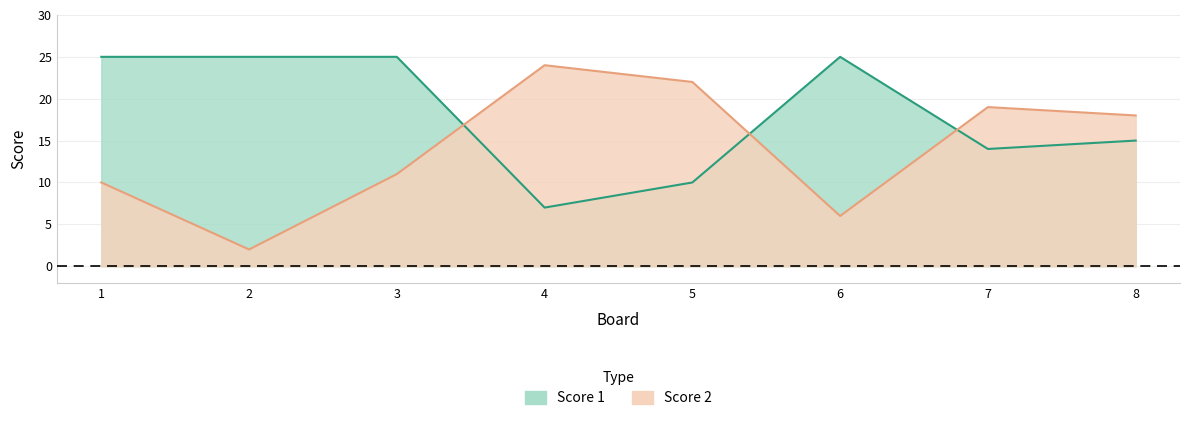

What are all the series names shown in the legend?

Score 1, Score 2